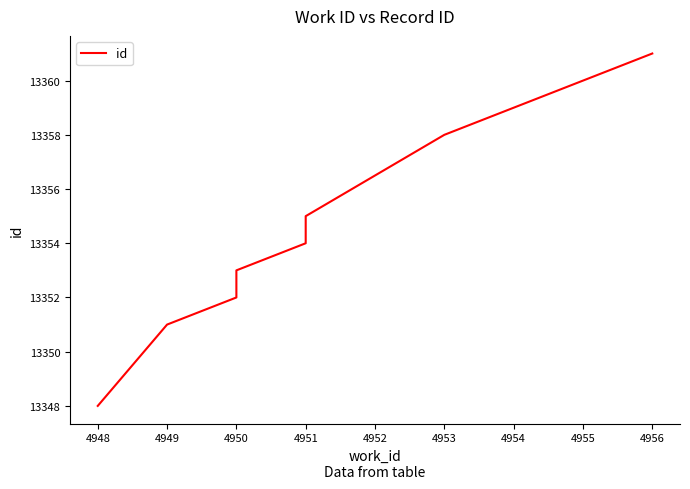

True or false: there are more than 2 points higher than both neighbors.

False